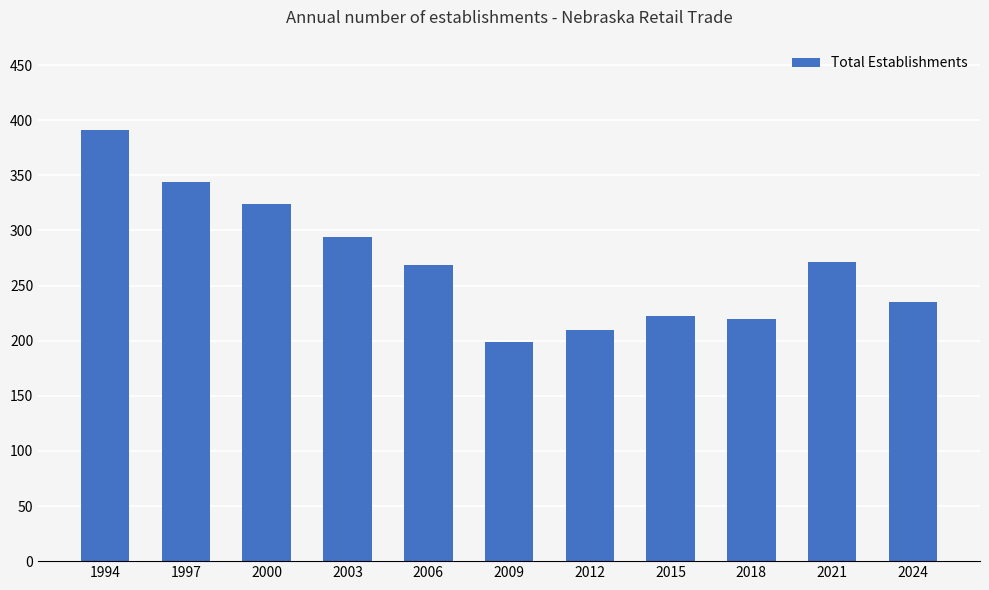

What value does the data have at 1997?

344